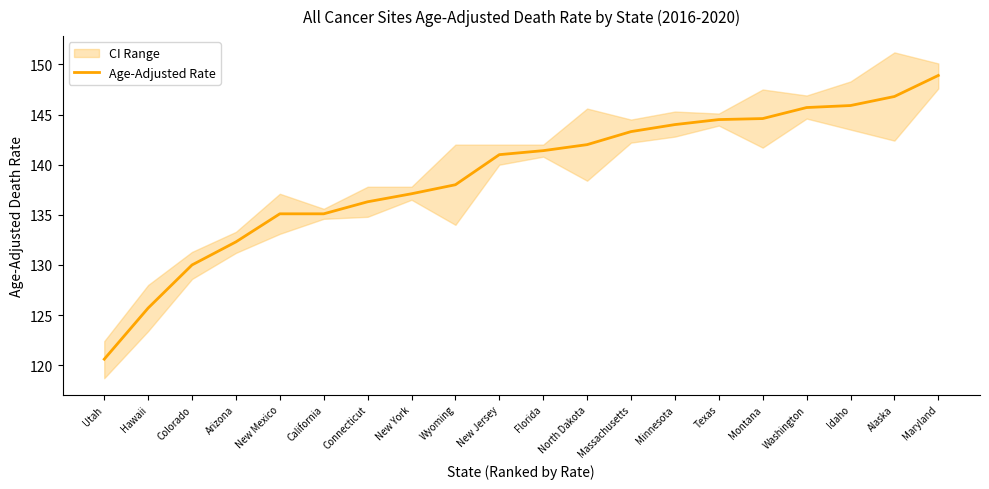

Reading left to right, list all the values displayed in this chart.

120.6	125.7	130.0	132.3	135.1	135.1	136.3	137.1	138.0	141.0	141.4	142.0	143.3	144.0	144.5	144.6	145.7	145.9	146.8	148.9